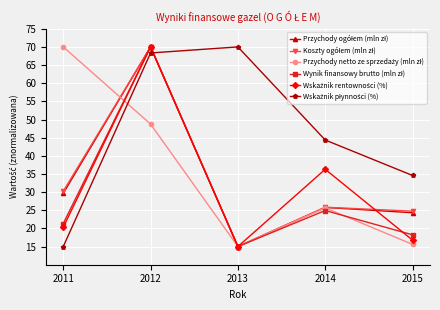

What is the spread (max minus min) of values at 2015?

19.0